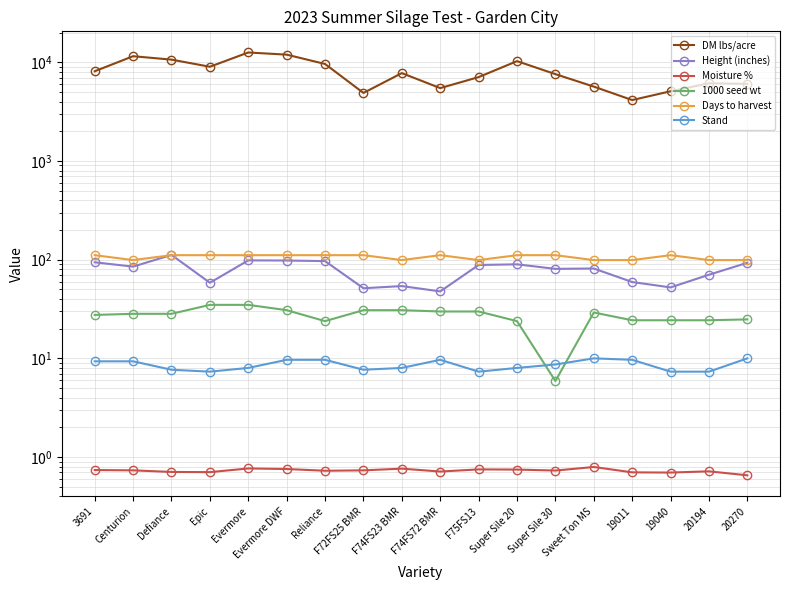

True or false: 1000 seed wt has a value of 43.0 at 20194.

False